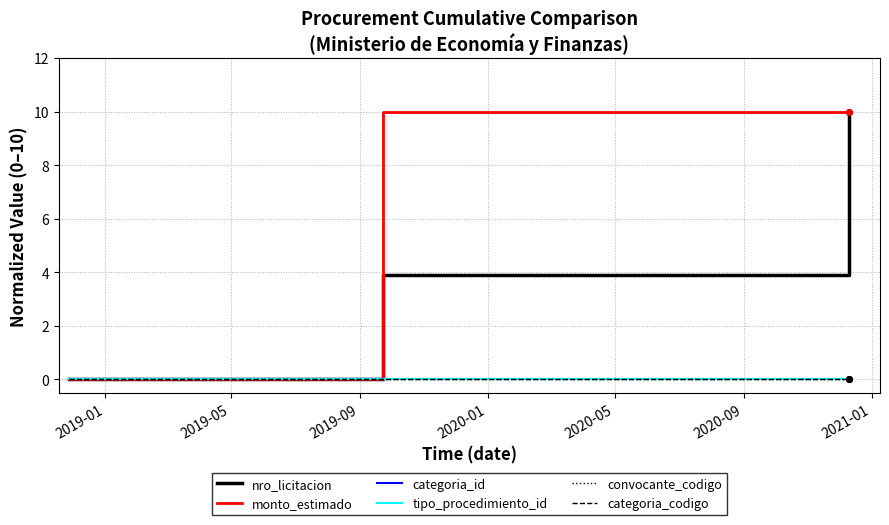

Does the chart display data point markers on the line(s)?

No